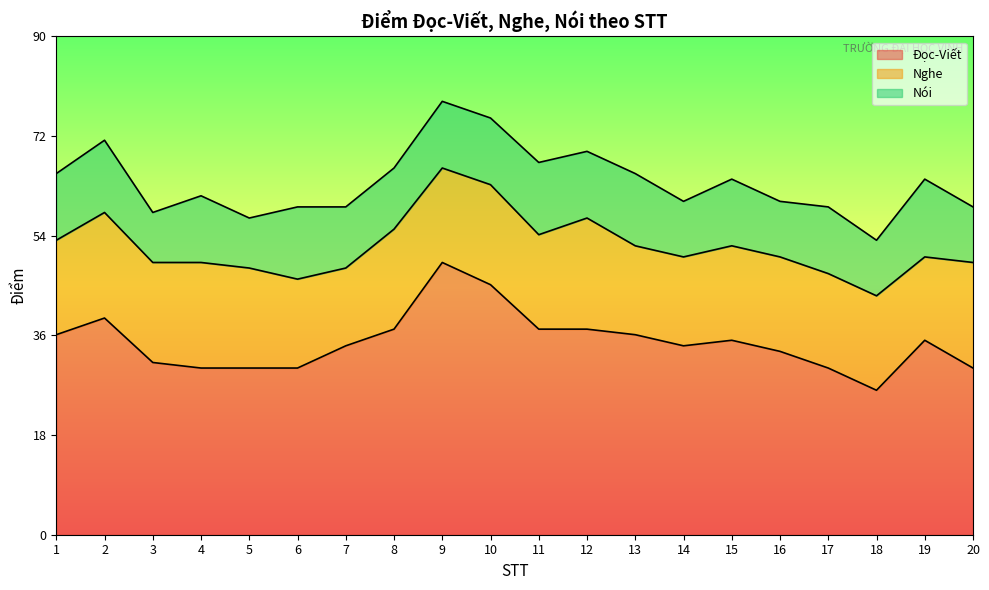

Read the Nghe value at 1.

17